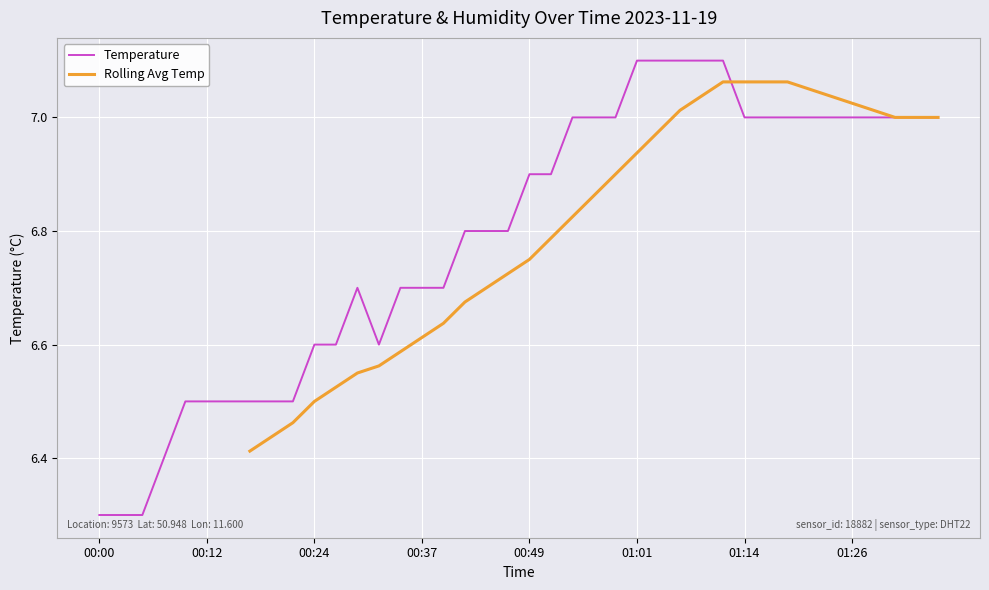

List the labels in order of value, largest first.

01:01, 01:04, 01:06, 01:09, 01:11, 00:54, 00:56, 00:59, 01:14, 01:16, 01:18, 01:21, 01:23, 01:26, 01:28, 01:31, 01:33, 01:36, 00:49, 00:51, 00:42, 00:44, 00:46, 00:29, 00:34, 00:37, 00:39, 00:24, 00:27, 00:32, 00:10, 00:12, 00:15, 00:17, 00:19, 00:22, 00:07, 00:00, 00:02, 00:05